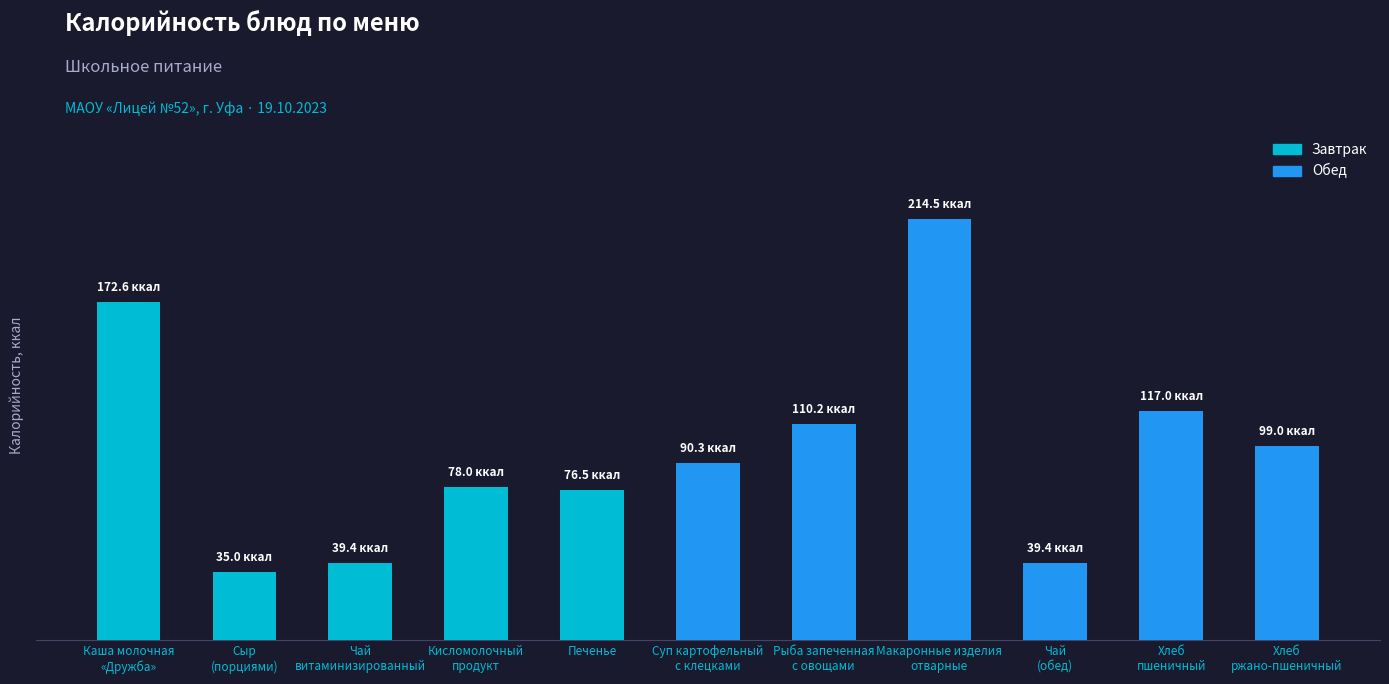

Reading right to left, transcribe all the data shown in this chart.

Хлеб
ржано-пшеничный=99.0	Хлеб
пшеничный=117.0	Чай
(обед)=39.4	Макаронные изделия
отварные=214.5	Рыба запеченная
с овощами=110.2	Суп картофельный
с клецками=90.3	Печенье=76.5	Кисломолочный
продукт=78.0	Чай
витаминизированный=39.4	Сыр
(порциями)=35.0	Каша молочная
«Дружба»=172.6